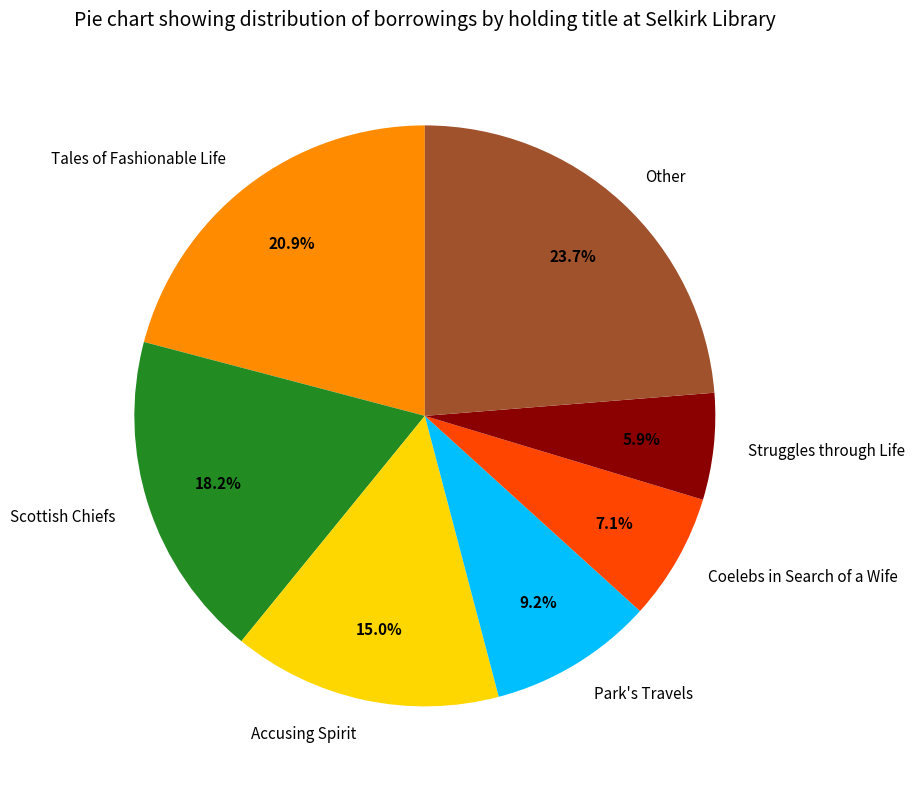

Approximately how many times larger is the value at Scottish Chiefs compared to Other?

0.8